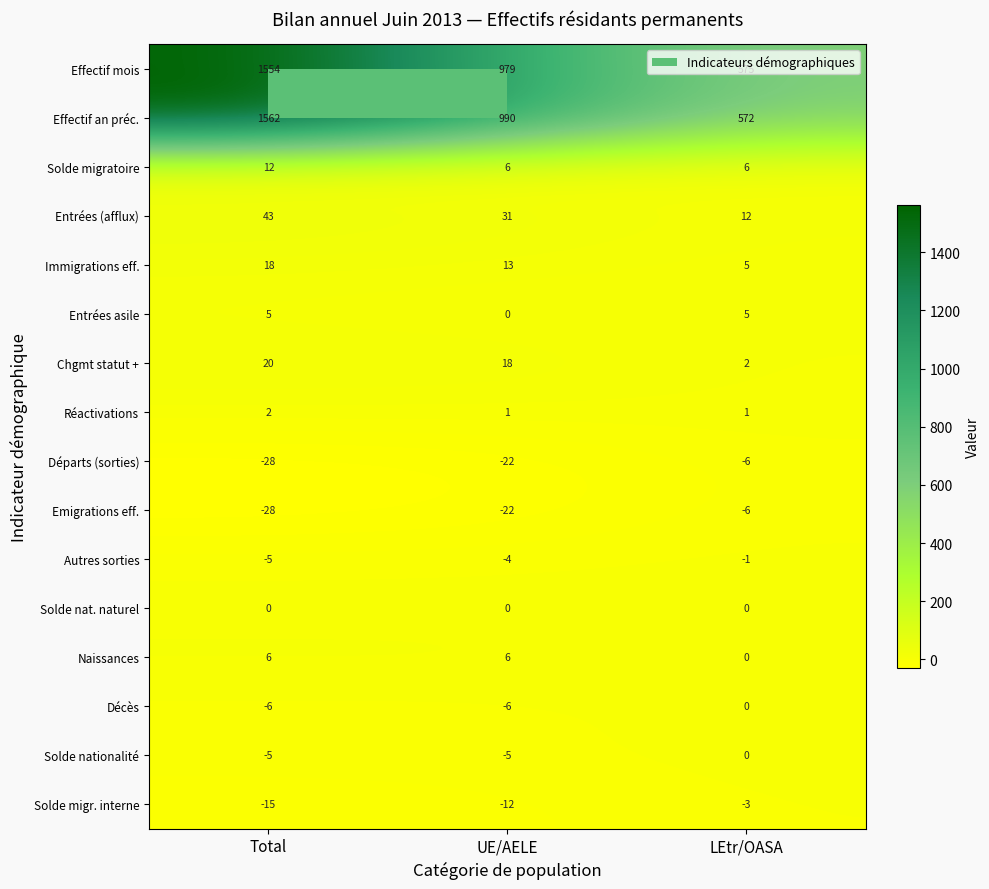

What is the sum of all Décès values?

-12